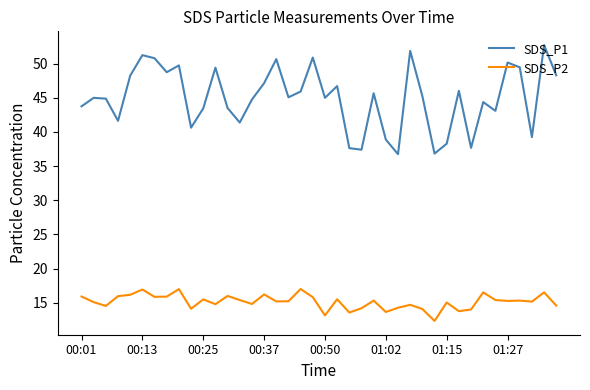

True or false: SDS_P1 and SDS_P2 intersect in this chart.

False